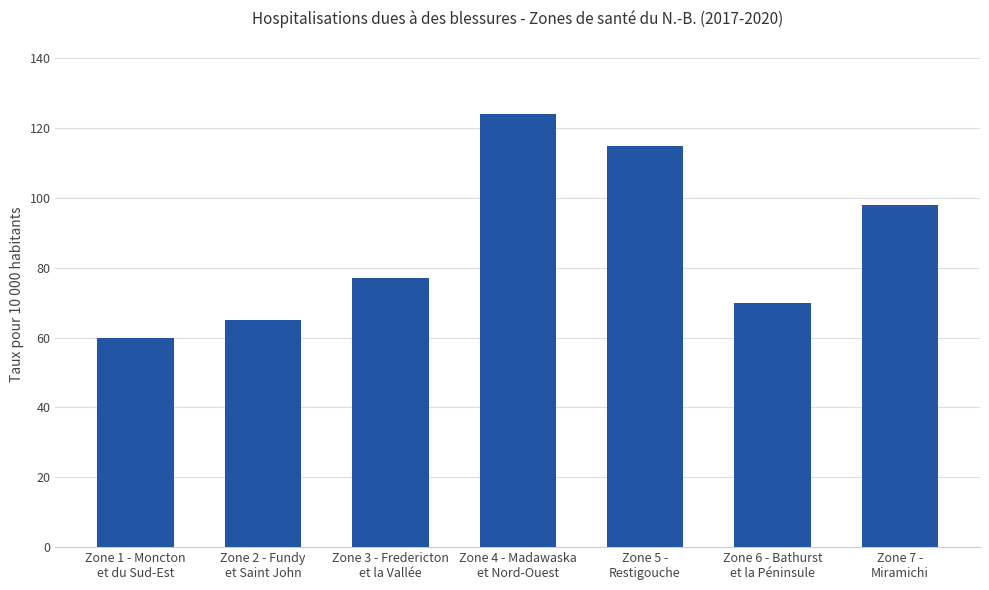

Which has a higher value, Zone 6 - Bathurst
et la Péninsule or Zone 7 -
Miramichi?

Zone 7 -
Miramichi